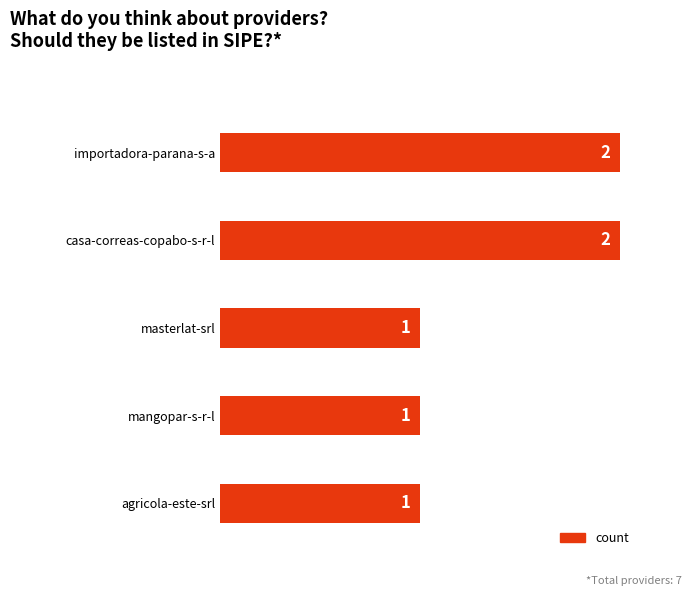

The chart shows a value of 2 at importadora-parana-s-a. True or false?

True